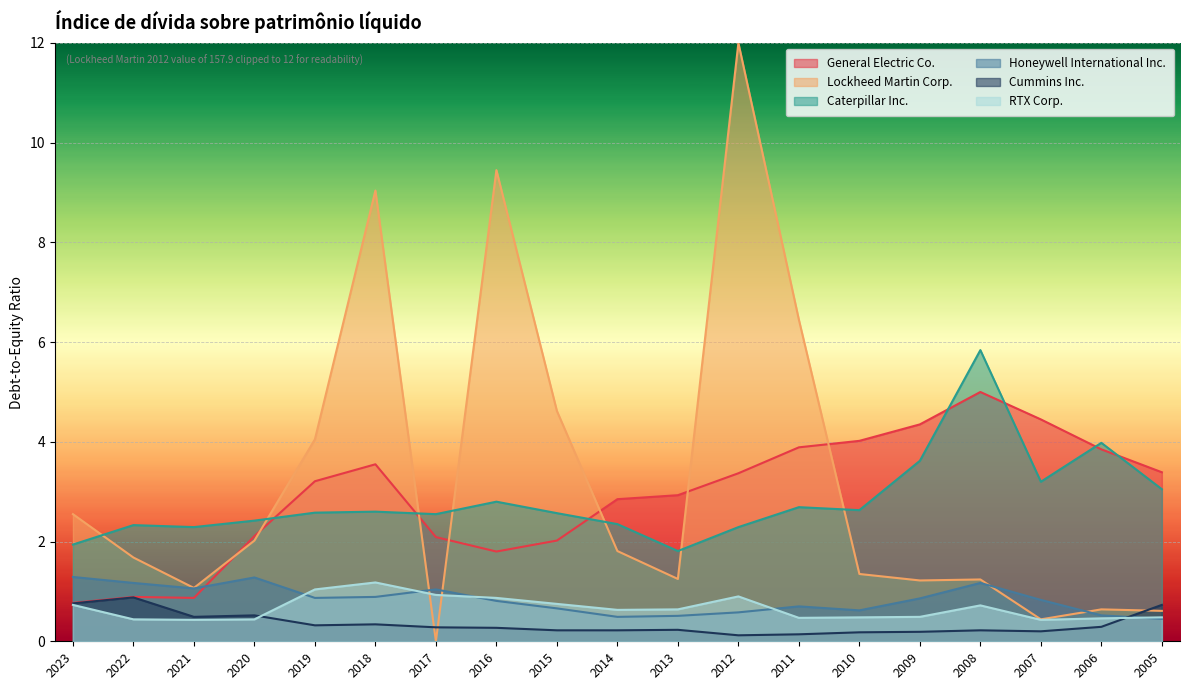

True or false: Cummins Inc. and General Electric Co. cross at least once.

False